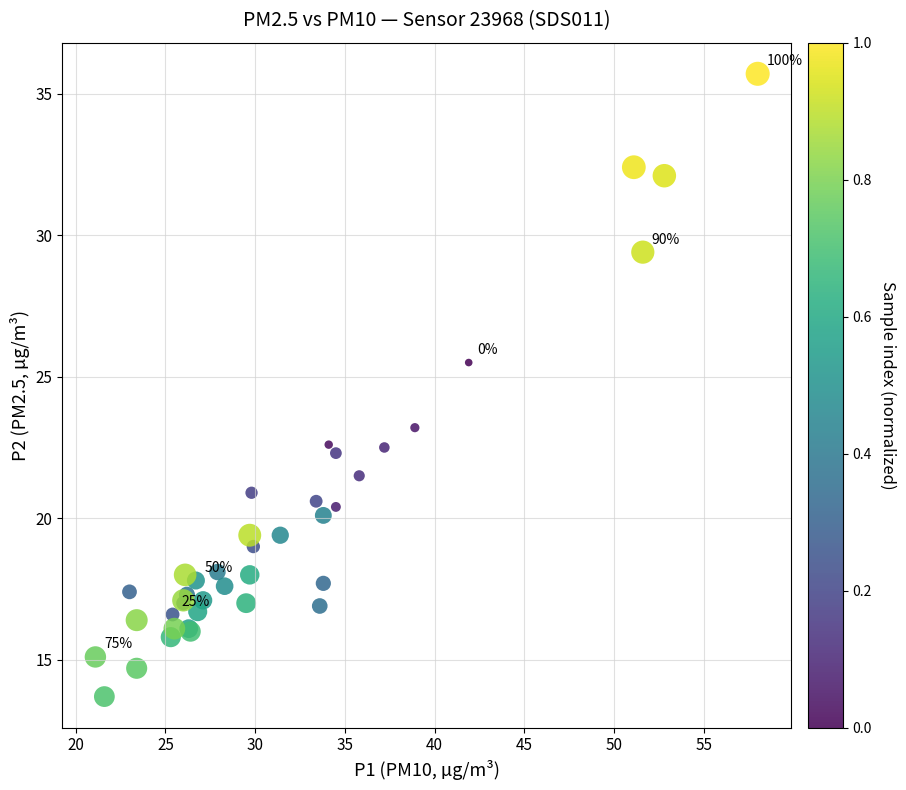

What Y value in the scatter plot is closest to 24?

23.2